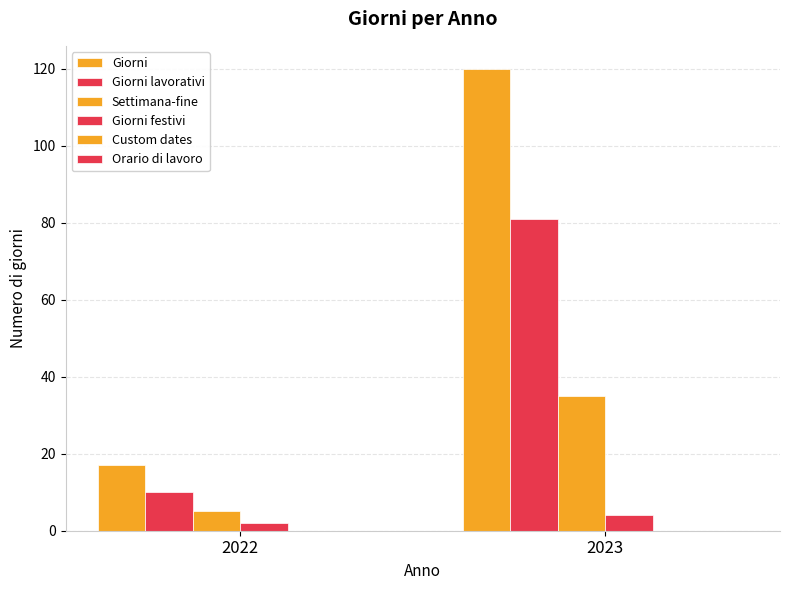

Reading left to right, transcribe all the data shown in this chart.

Giorni: 2022=17	2023=120
Giorni lavorativi: 2022=10	2023=81
Settimana-fine: 2022=5	2023=35
Giorni festivi: 2022=2	2023=4
Custom dates: 2022=0	2023=0
Orario di lavoro: 2022=0	2023=0